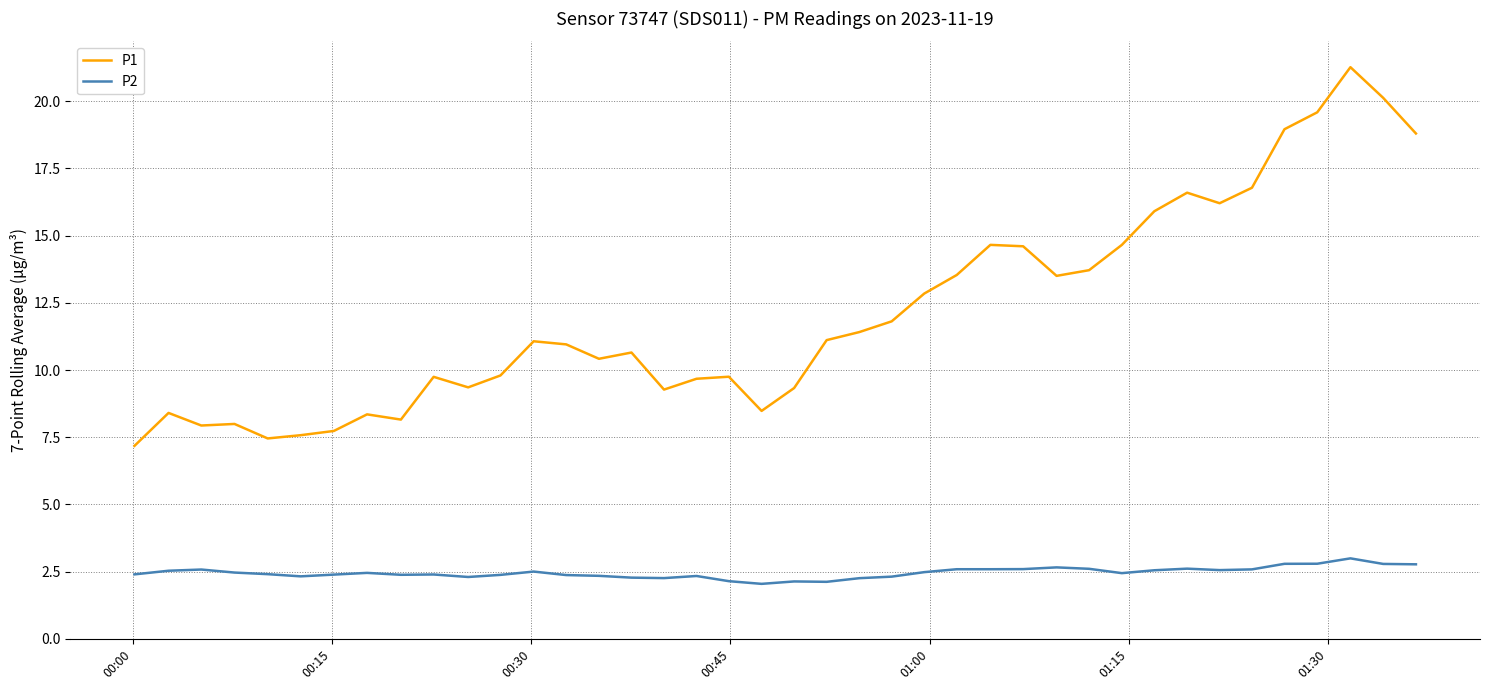

What is the greatest value displayed?

21.3